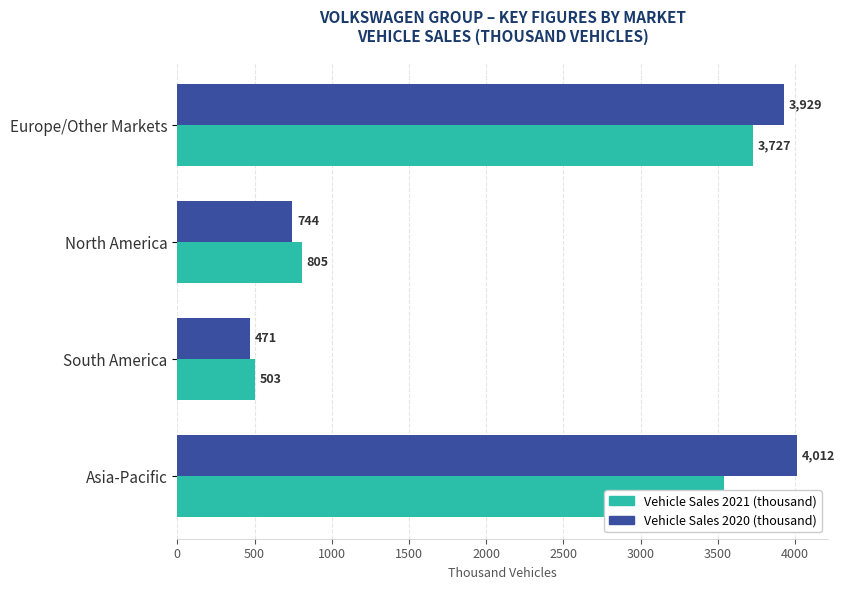

Between North America and South America, which series saw the biggest shift?

Vehicle Sales 2021 (thousand)